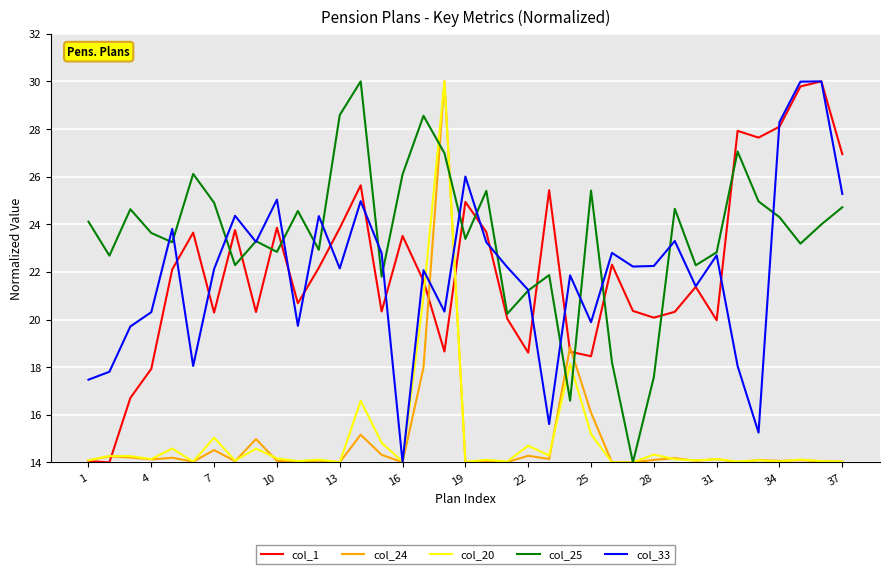

True or false: col_25 and col_1 intersect in this chart.

True